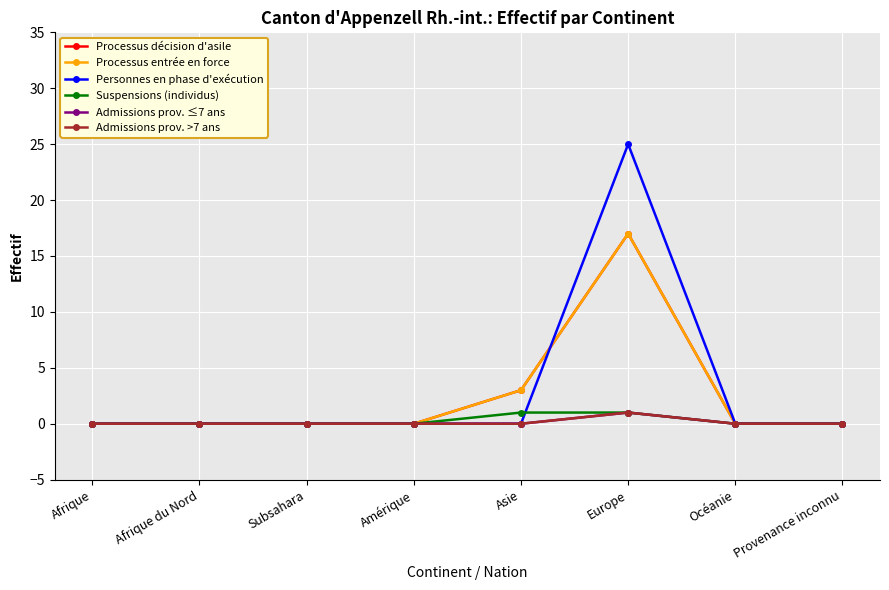

At which category does the chart reach its peak across all series?

Europe